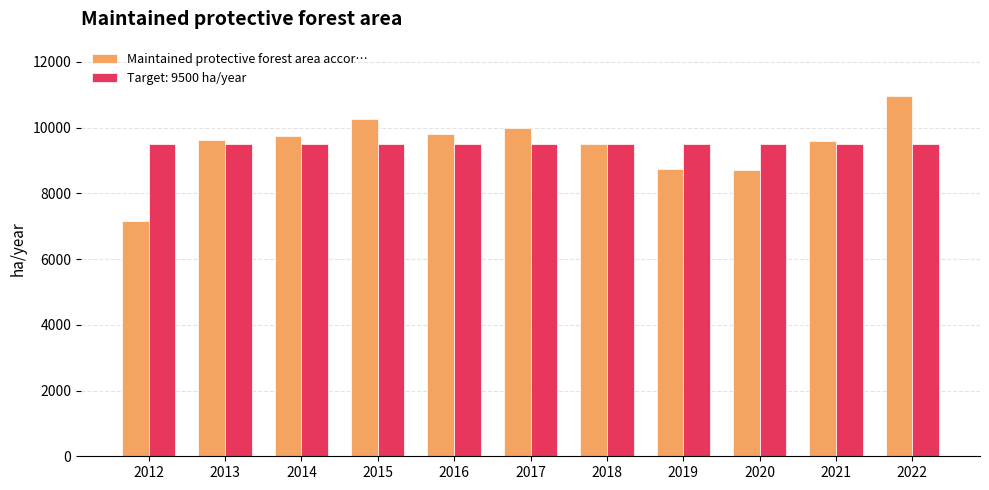

List the series in order of their peak value, lowest first.

Target: 9500 ha/year, Maintained protective forest area accor…